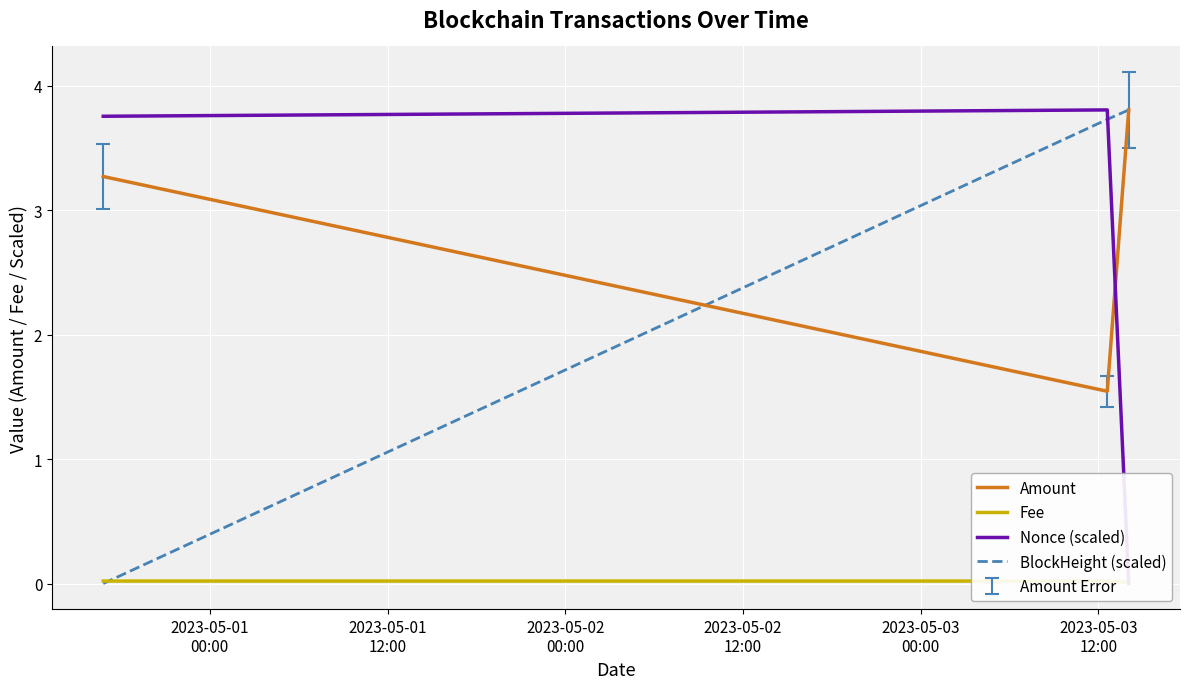

Reading left to right, list all the values displayed in this chart.

Amount: 3.3	1.5	3.8
Fee: 0.0	0.0	0.0
Nonce (scaled): 3.8	3.8	0.0
BlockHeight (scaled): 0.0	3.7	3.8